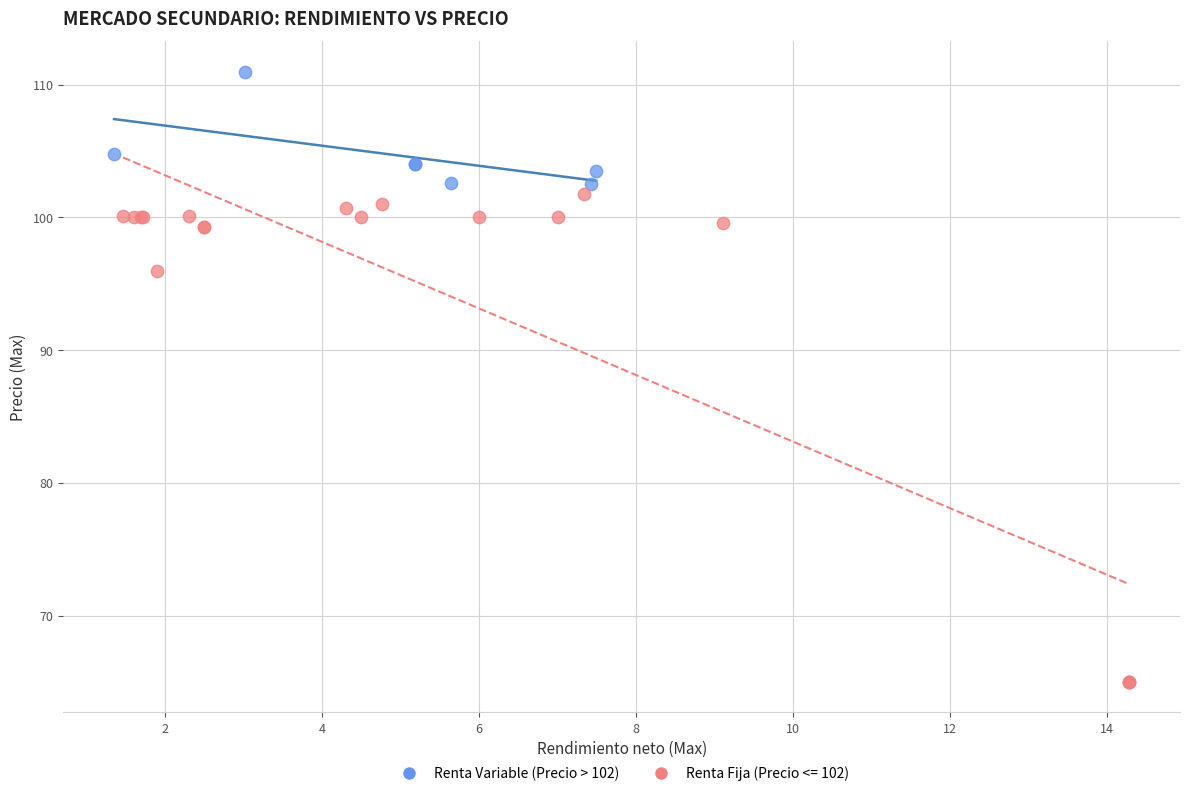

Which series contains the highest Y value?

Renta Variable (Precio > 102)